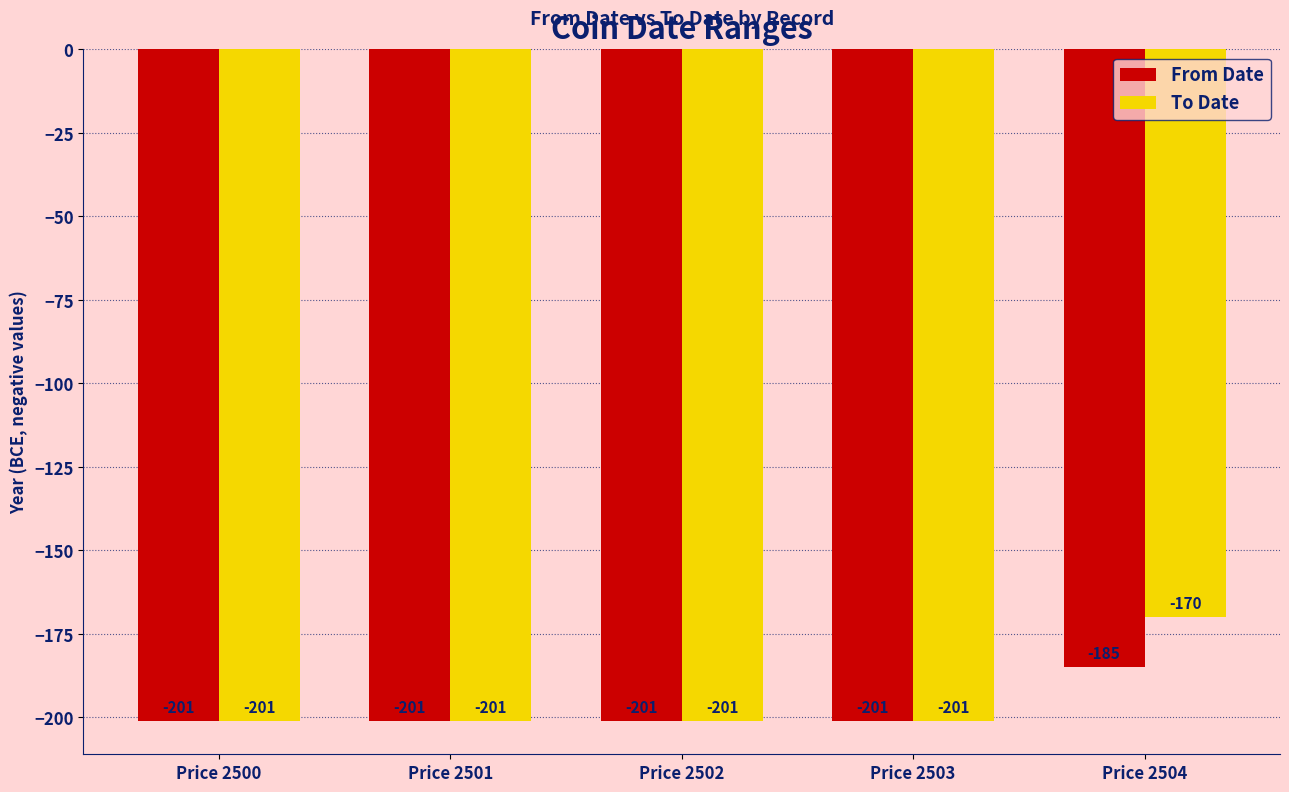

What is the minimum value for From Date?

-201